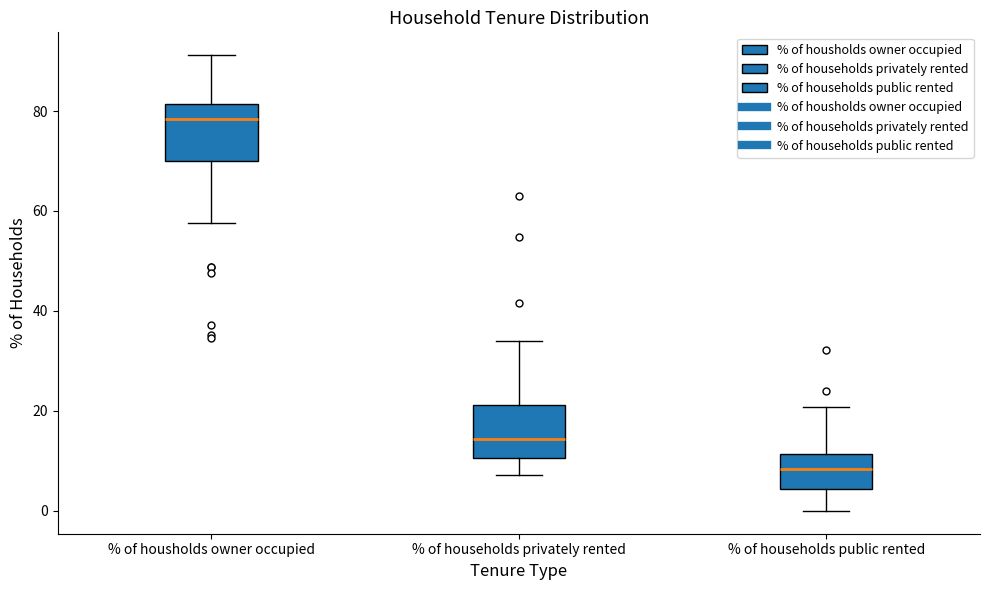

Reading left to right, transcribe this box plot: for each box, give where its median line is, the range the box spans, and where its two whiskers end, as read against the y-axis. The values are not printed on the chart, so give them approximately, as read against the axis.

% of housholds owner occupied: median 78, box 70 to 82, whiskers 58 to 92
% of households privately rented: median 14, box 10 to 22, whiskers 8 to 34
% of households public rented: median 8, box 4 to 12, whiskers 0 to 20